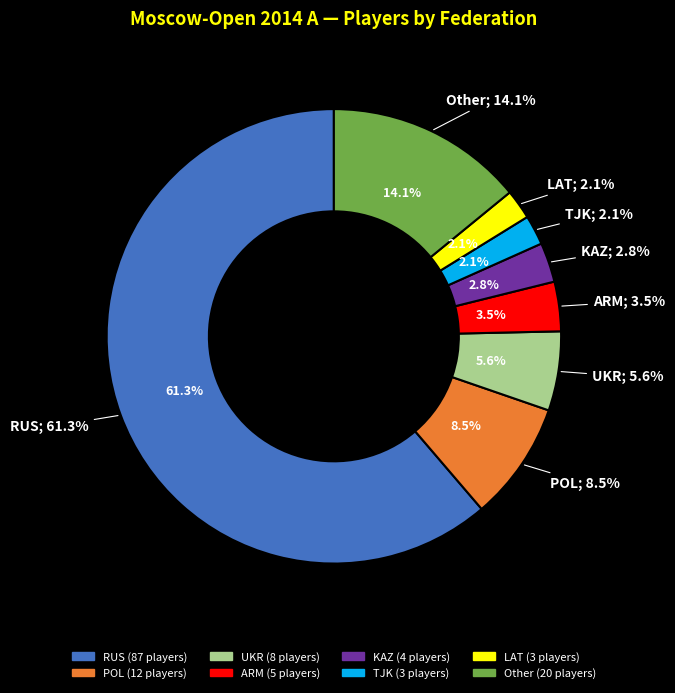

How many segments does this pie chart have?

8